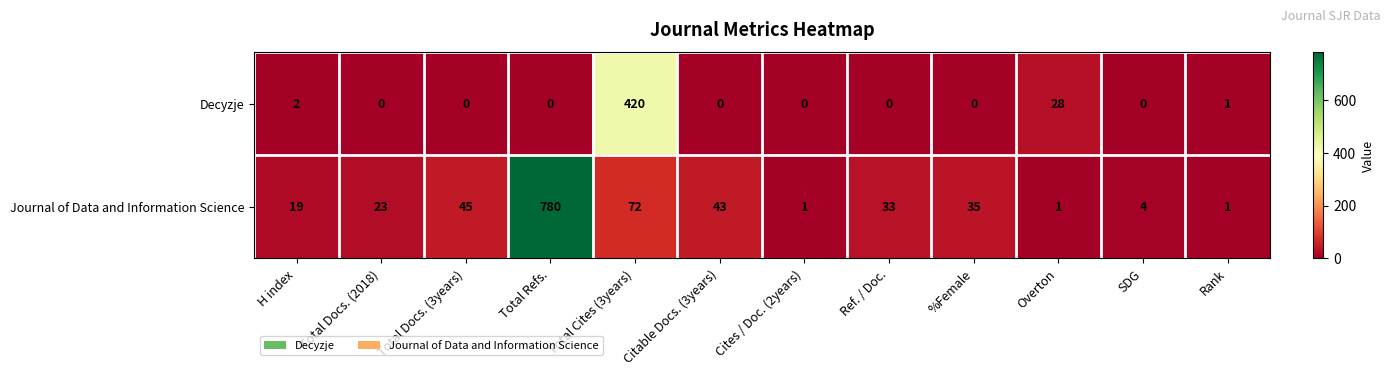

At Total Cites (3years), list the series in order from smallest to largest.

Journal of Data and Information Science, Decyzje